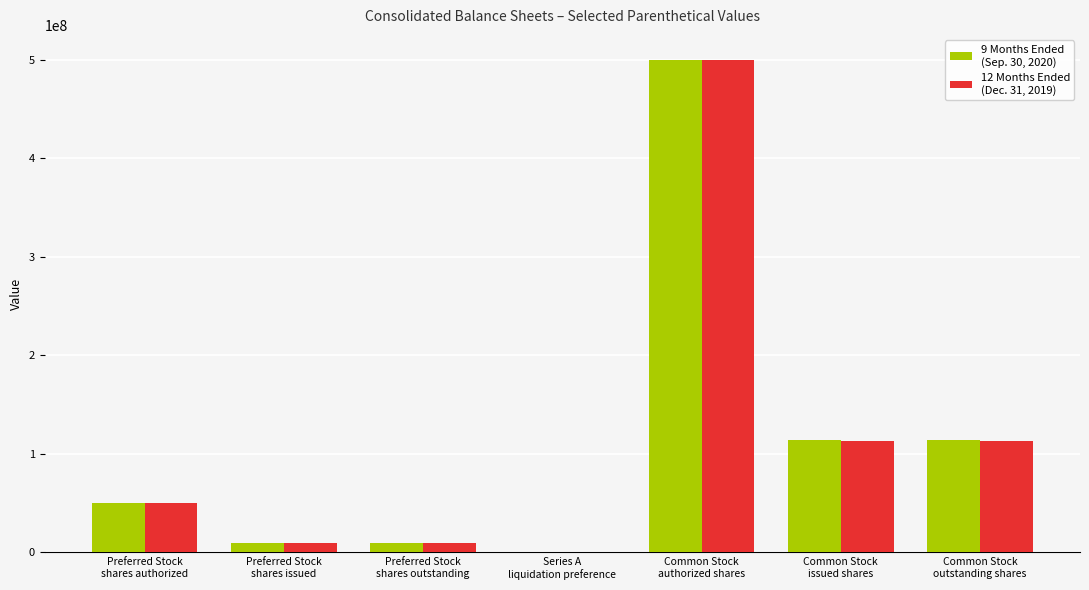

How many series are shown in this chart?

2